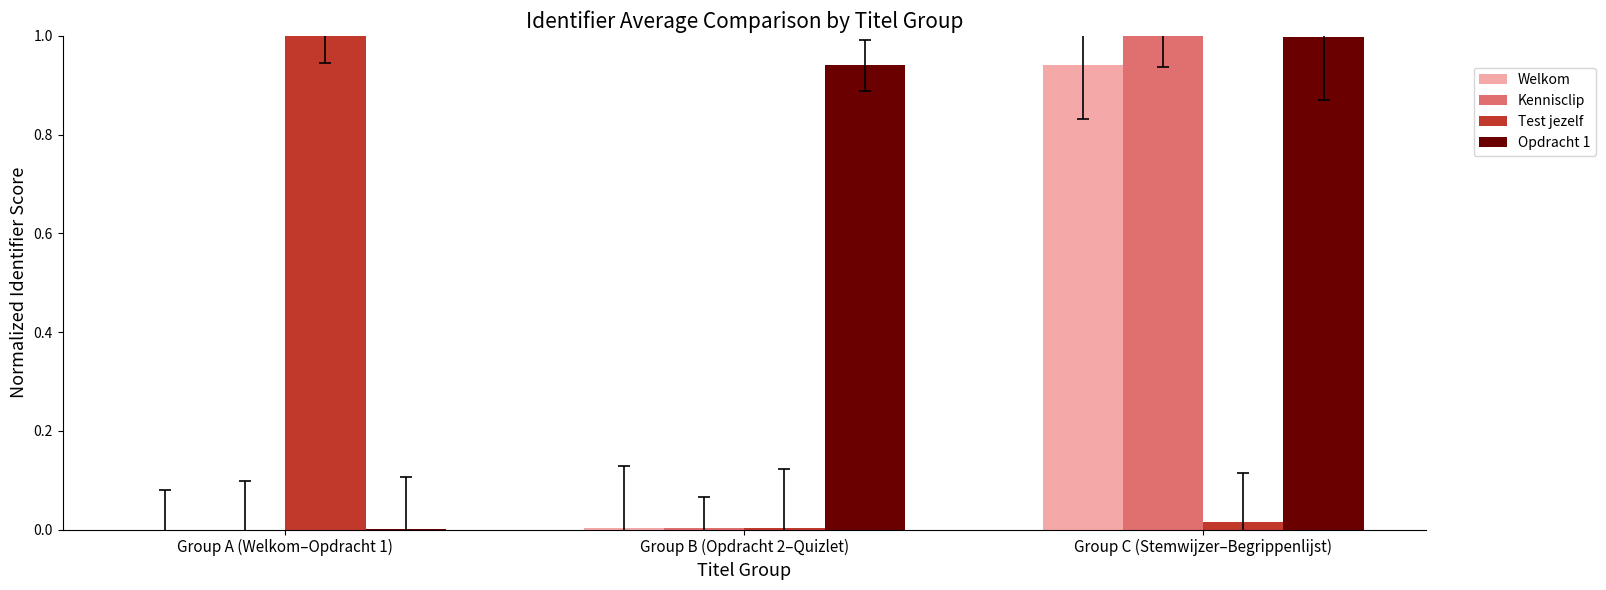

True or false: Test jezelf has a value of 1.0 at Group A (Welkom–Opdracht 1).

True